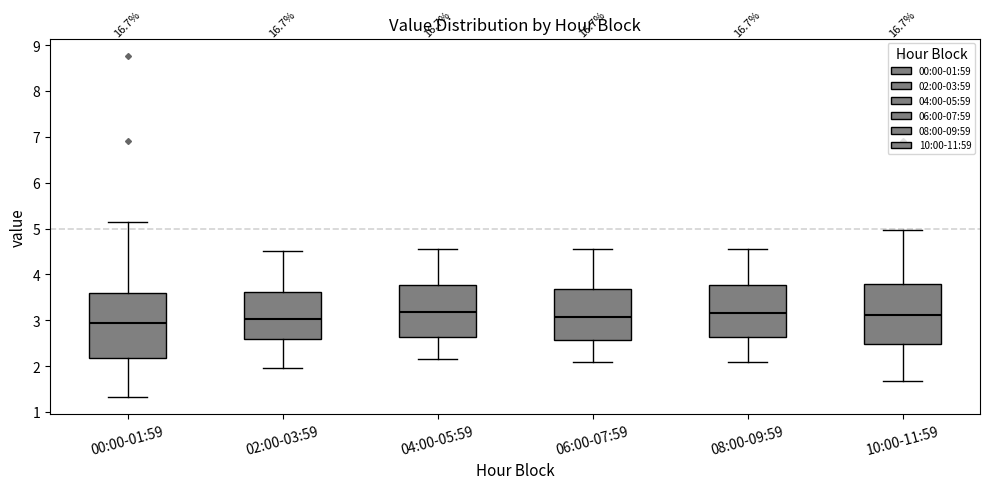

Where does the upper whisker of the box for 10:00-11:59 end on the y-axis? The values are not printed on the chart, so give them approximately, as read against the axis.

5.0